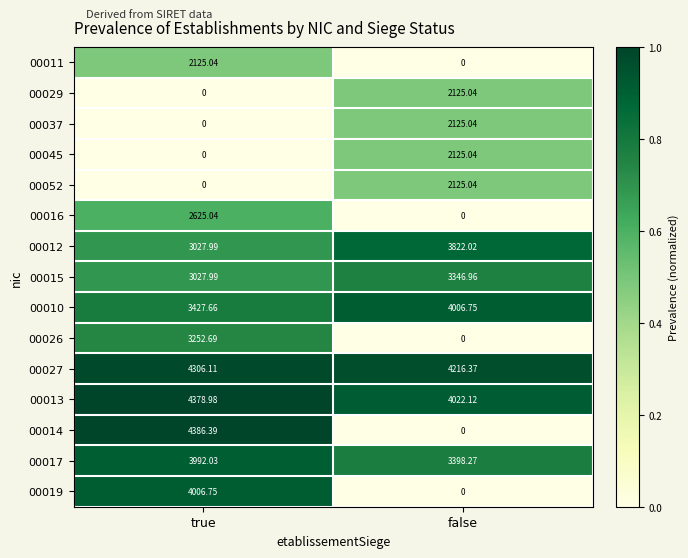

Which series has the largest total across all categories?

00027